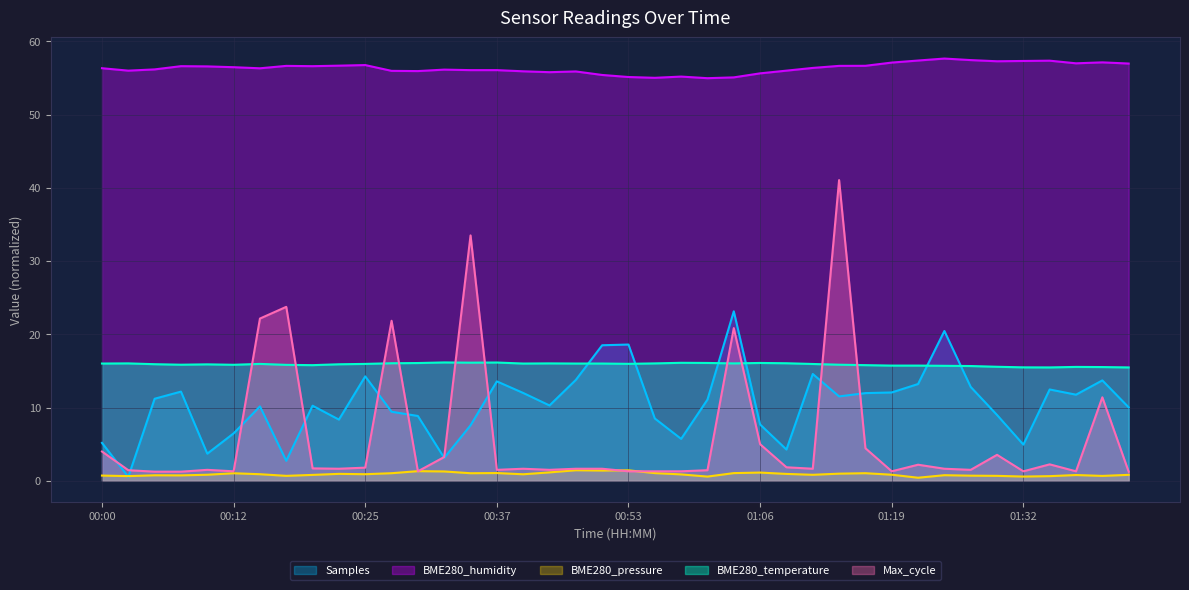

True or false: BME280_humidity and Max_cycle cross at least once.

False